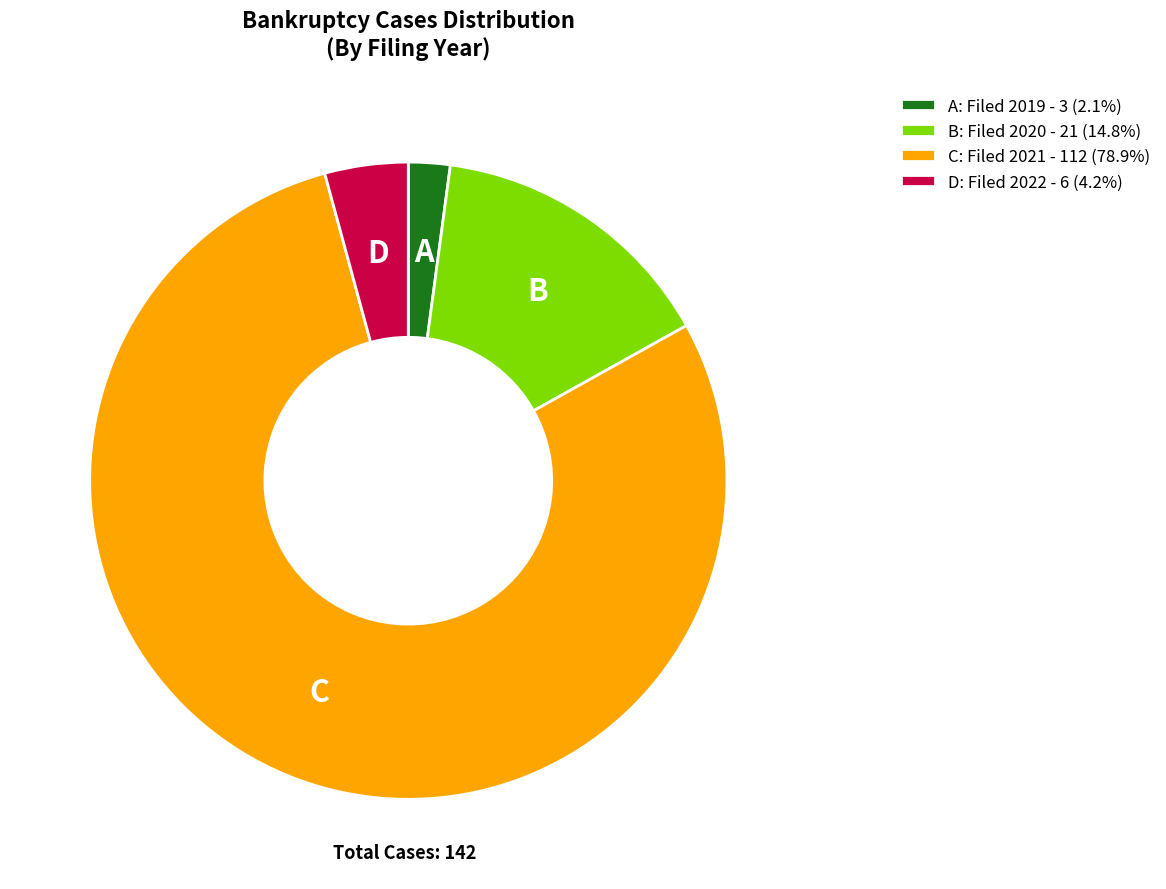

Count the number of slices in the pie.

4